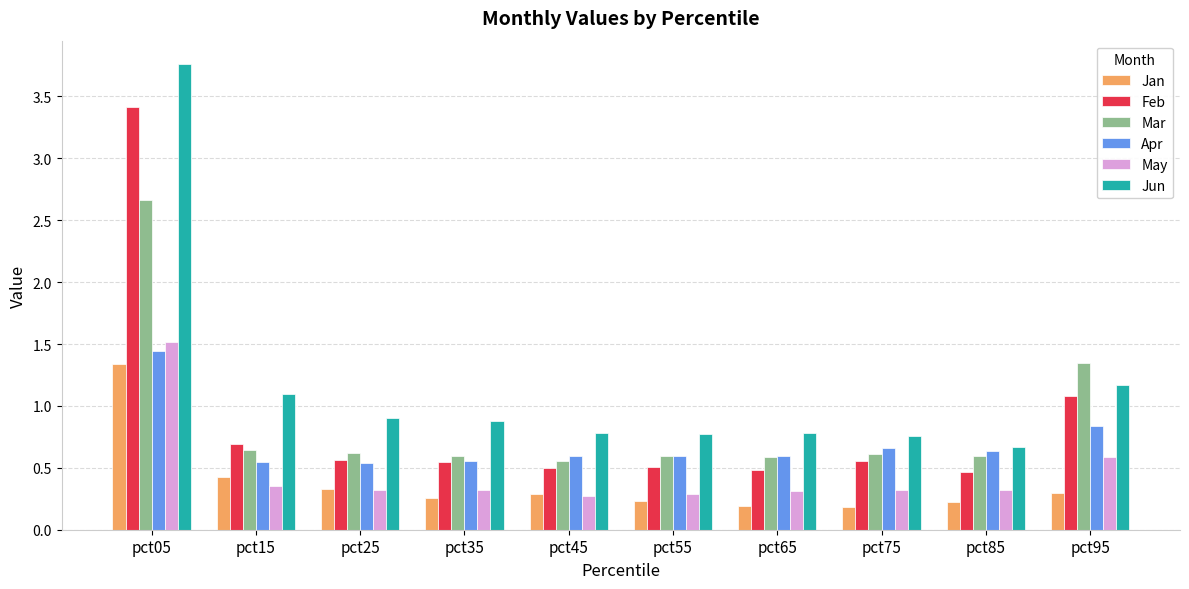

Which series has the largest total across all categories?

Jun